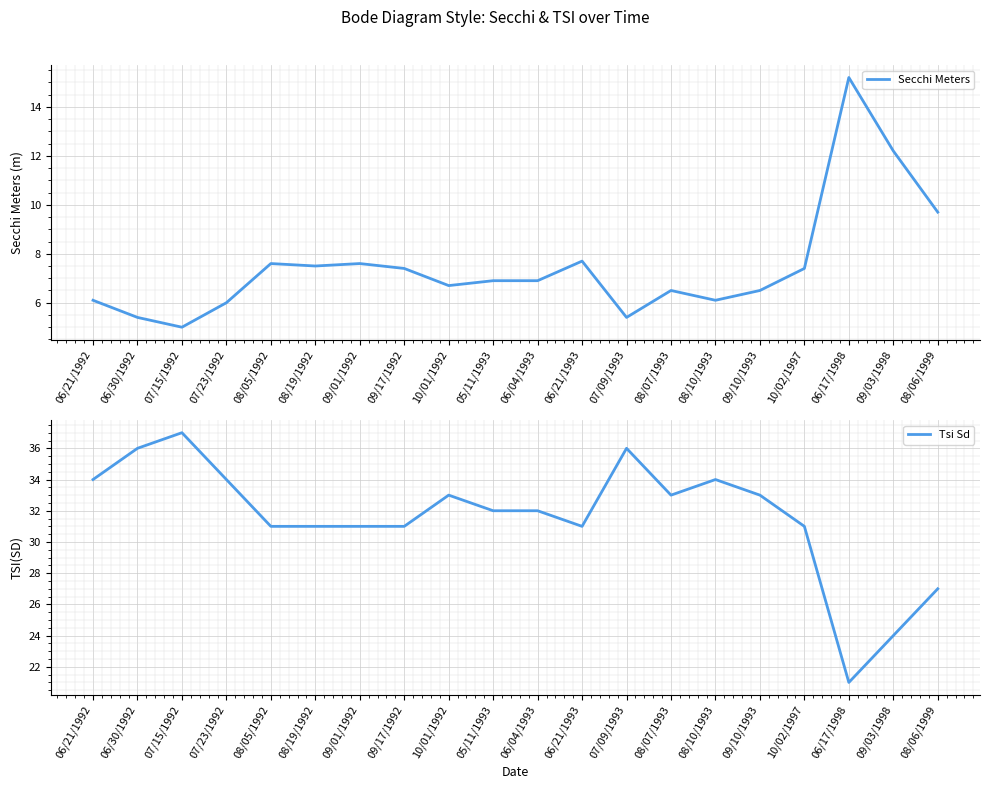

What position from the right is 07/15/1992?

18